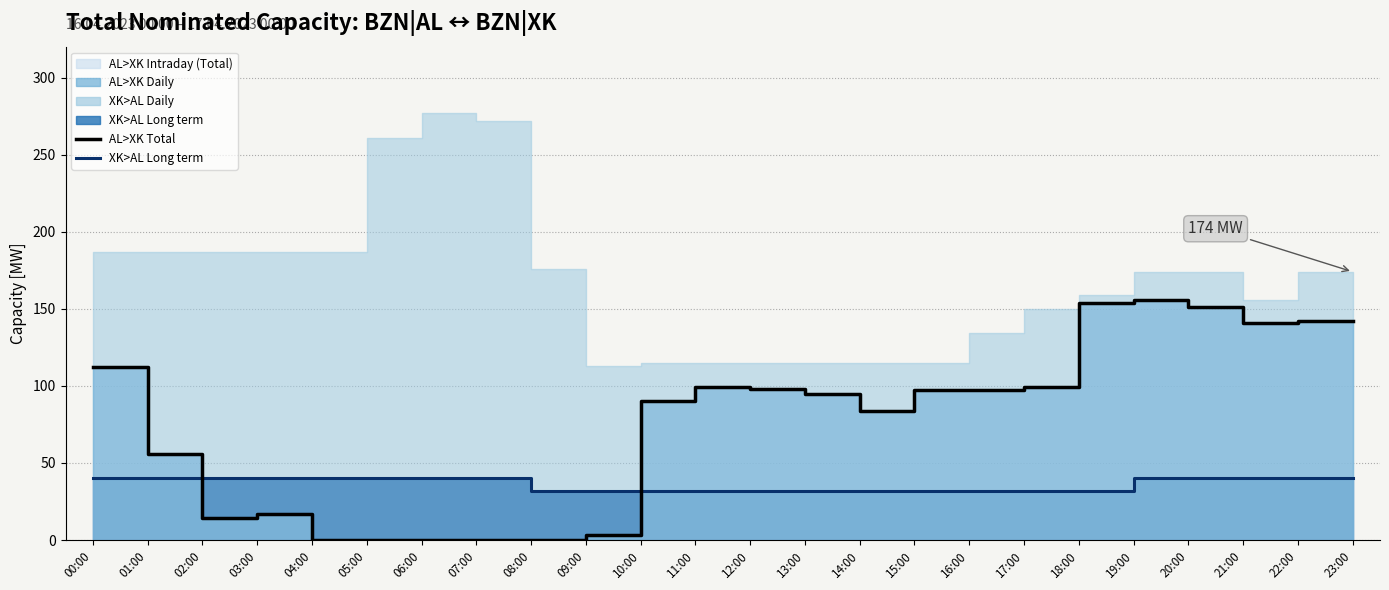

At 22:00, list the series in order from largest to smallest.

AL>XK Total (Intraday), XK>AL Long term (line)